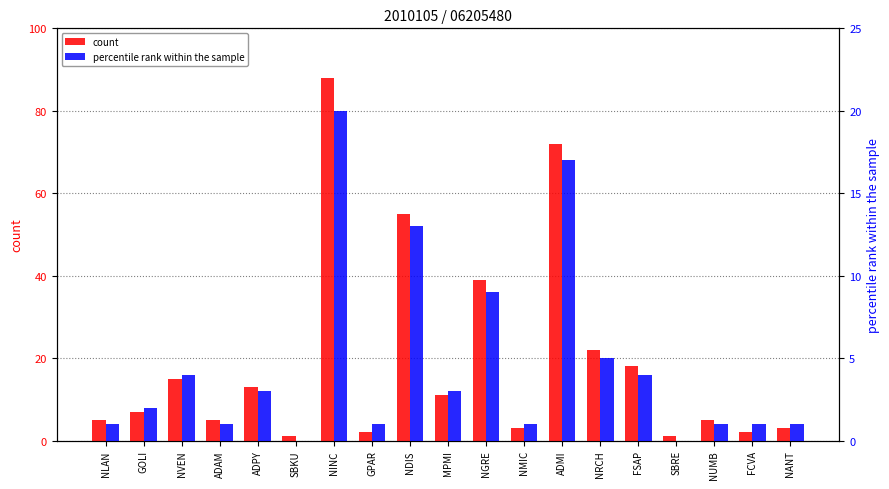

Does the chart contain any negative values?

No